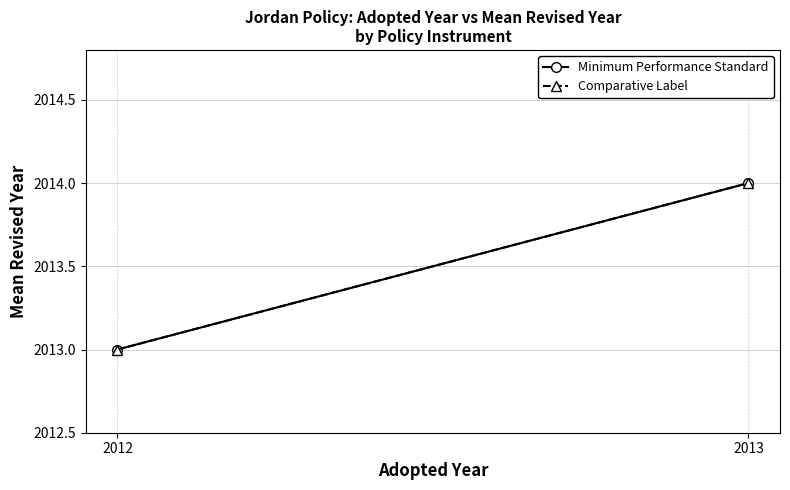

Rank the categories by Comparative Label value from lowest to highest.

2012, 2013